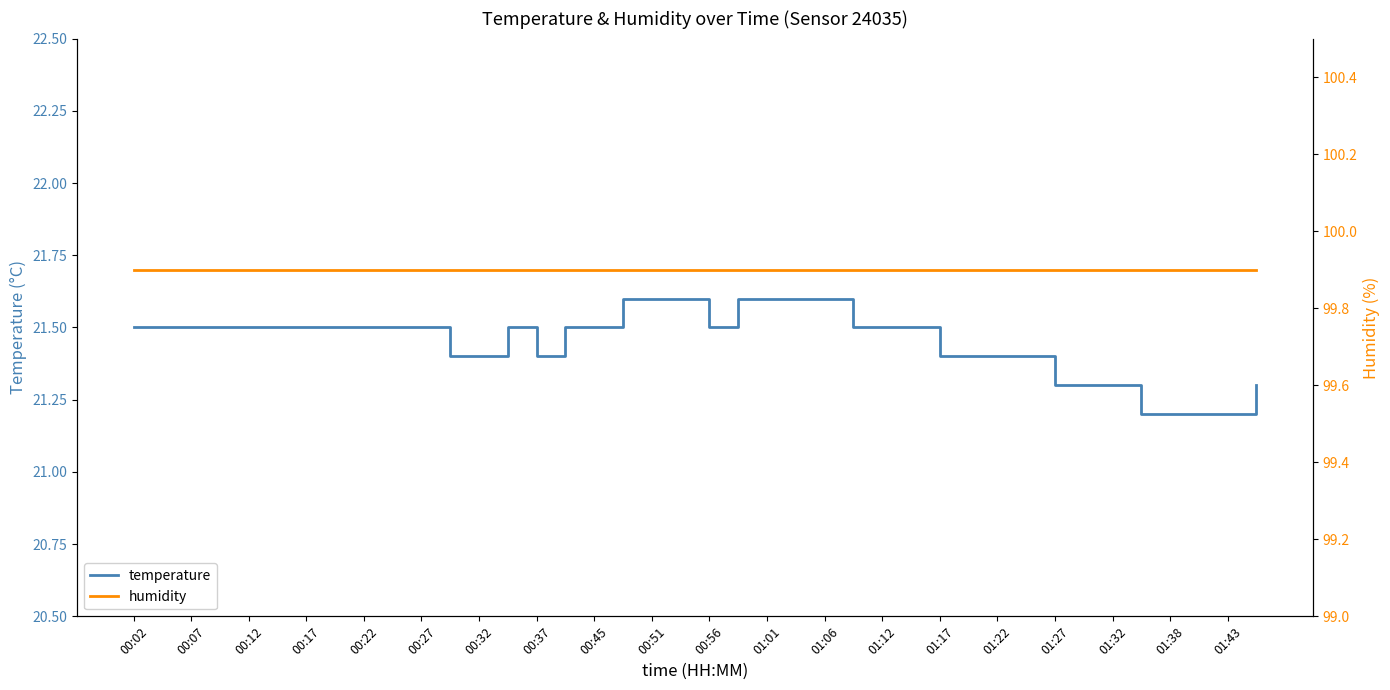

The temperature series shows 21.6 at 01:01. True or false?

True